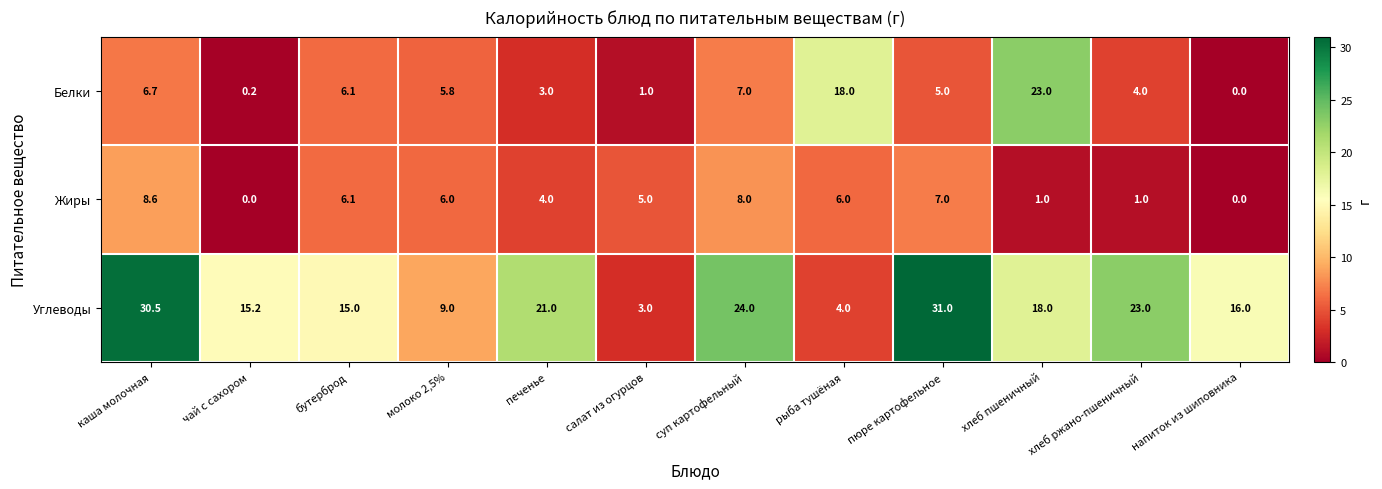

The Углеводы series shows 4.8 at хлеб пшеничный. True or false?

False